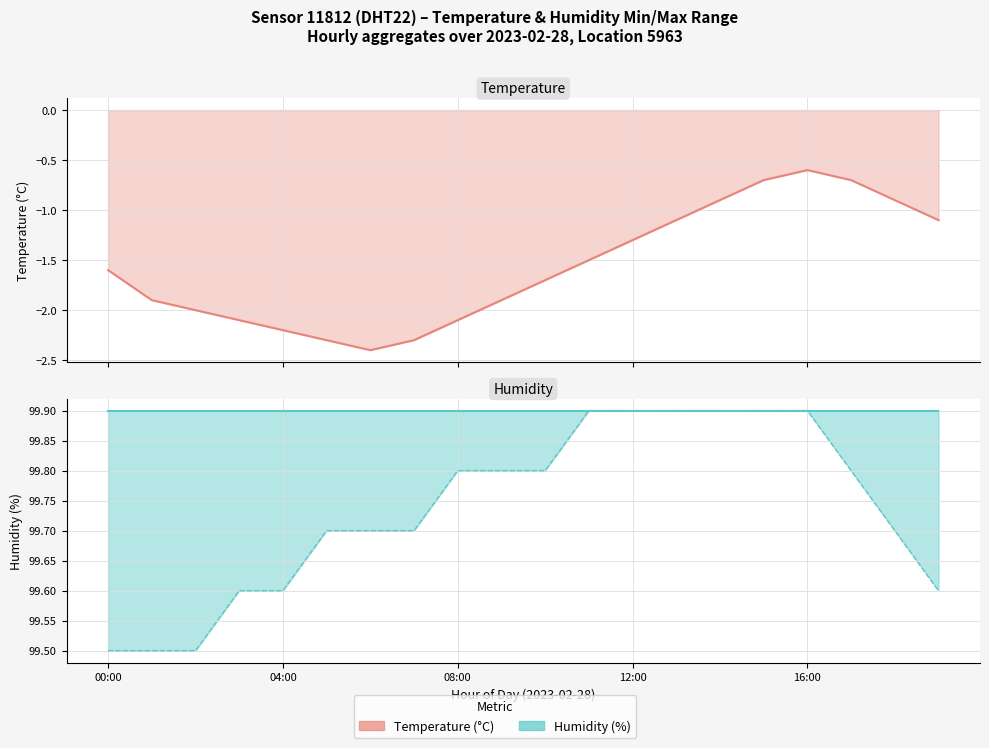

Which series has the largest range (max minus min)?

temperature